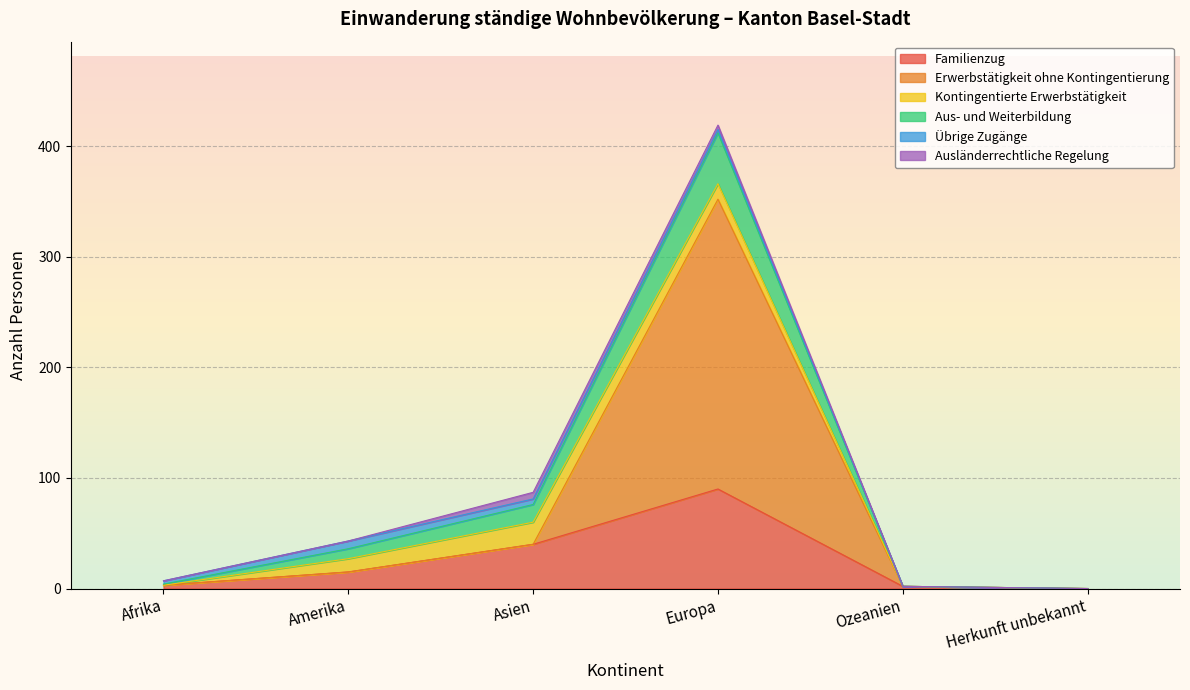

True or false: Familienzug and Erwerbstätigkeit ohne Kontingentierung intersect in this chart.

False